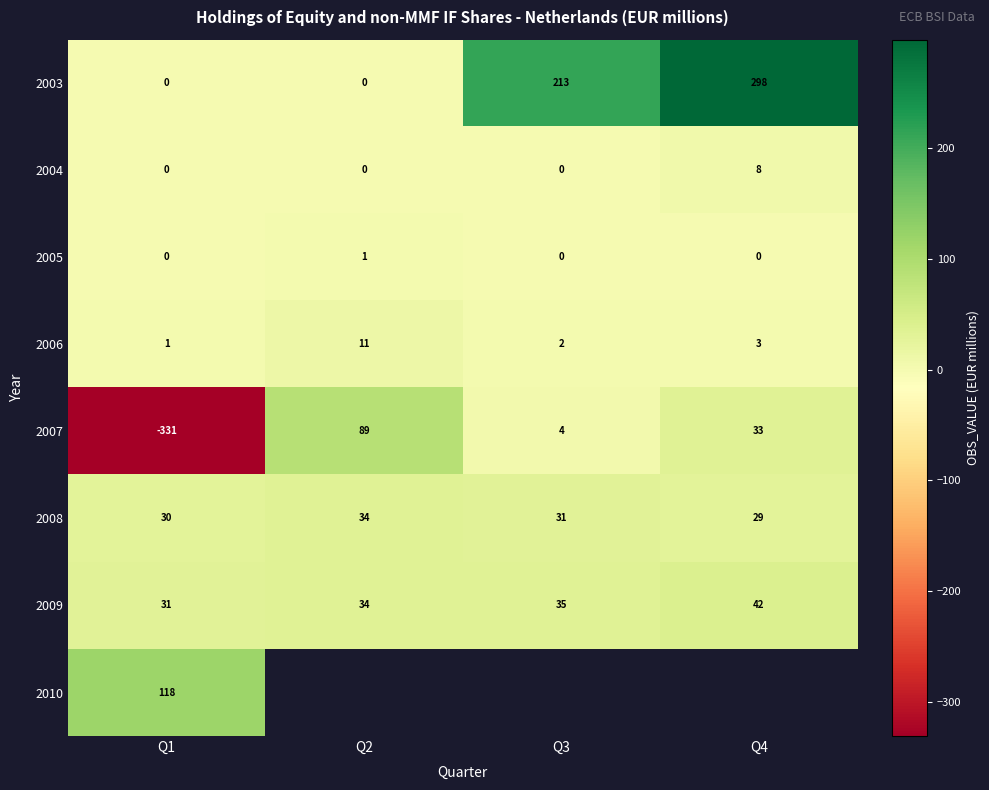

What is the difference between the maximum and minimum values in the 2004 series?

8